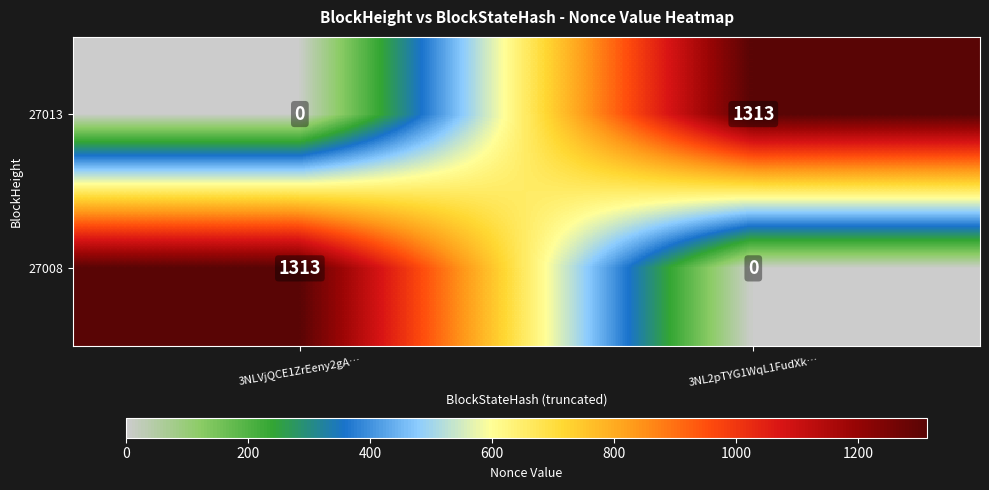

What is the greatest value displayed?

1313